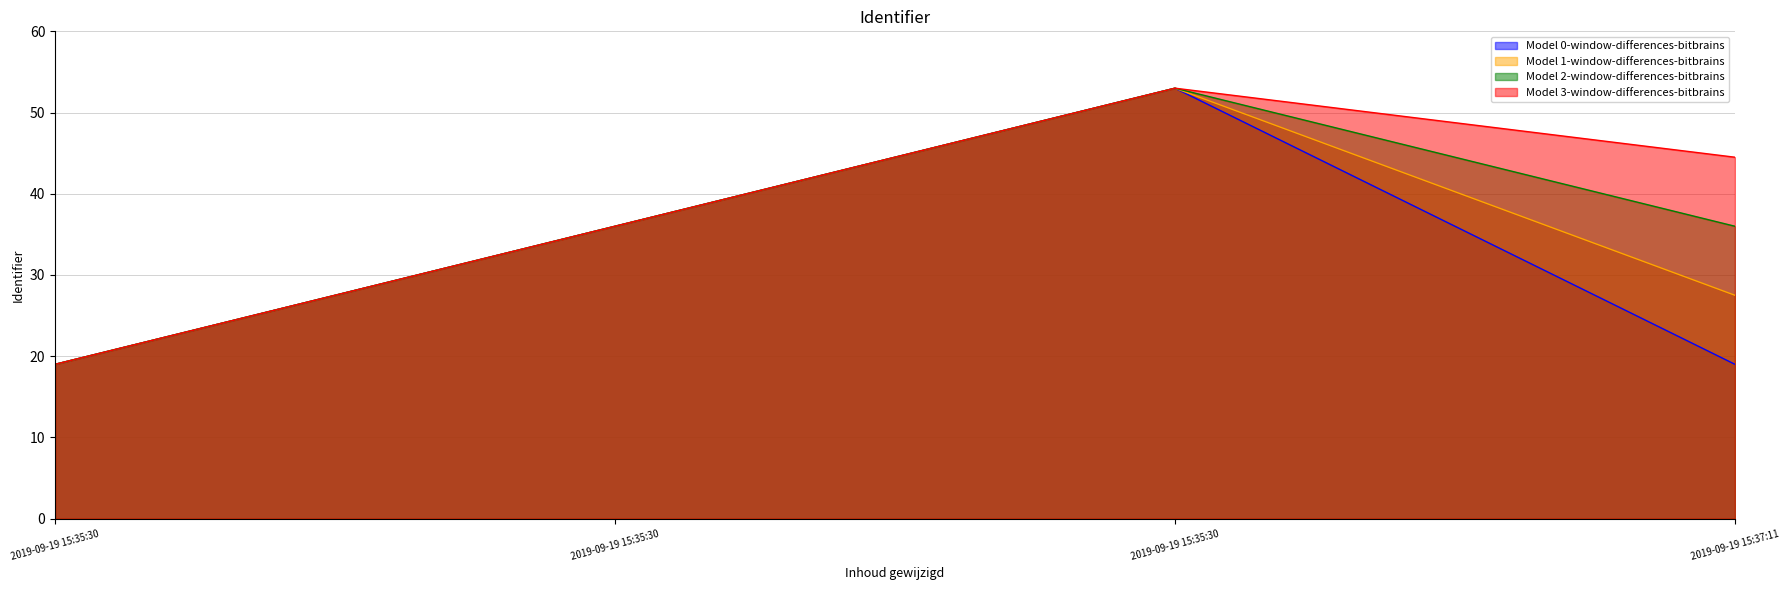

At which category is the sum across all series the highest?

2019-09-19 15:35:30